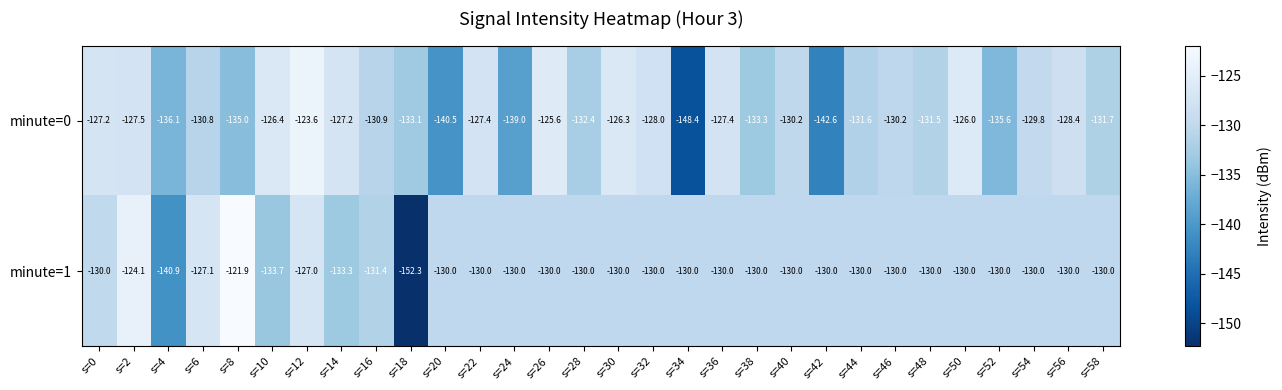

What value does the minute=1 series have at s=12?

-127.0